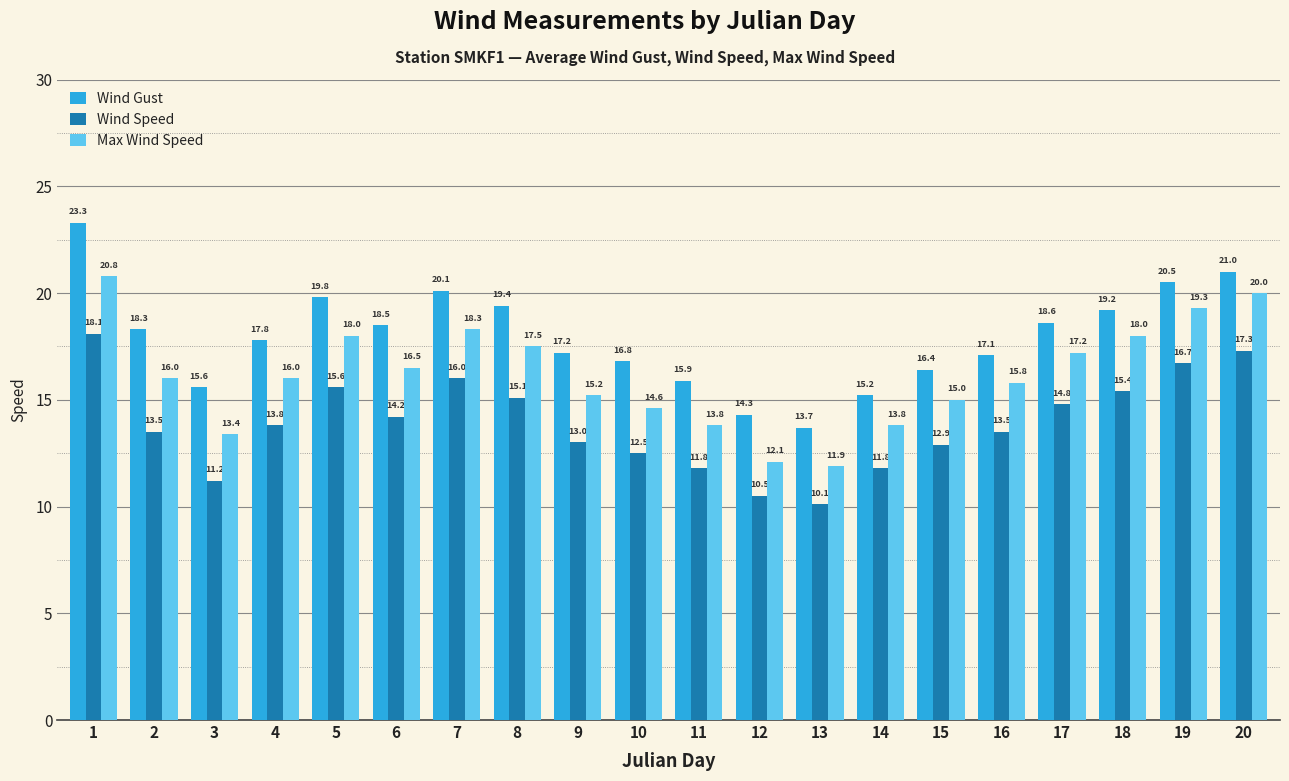

What are all the series names shown in the legend?

Wind Gust, Wind Speed, Max Wind Speed